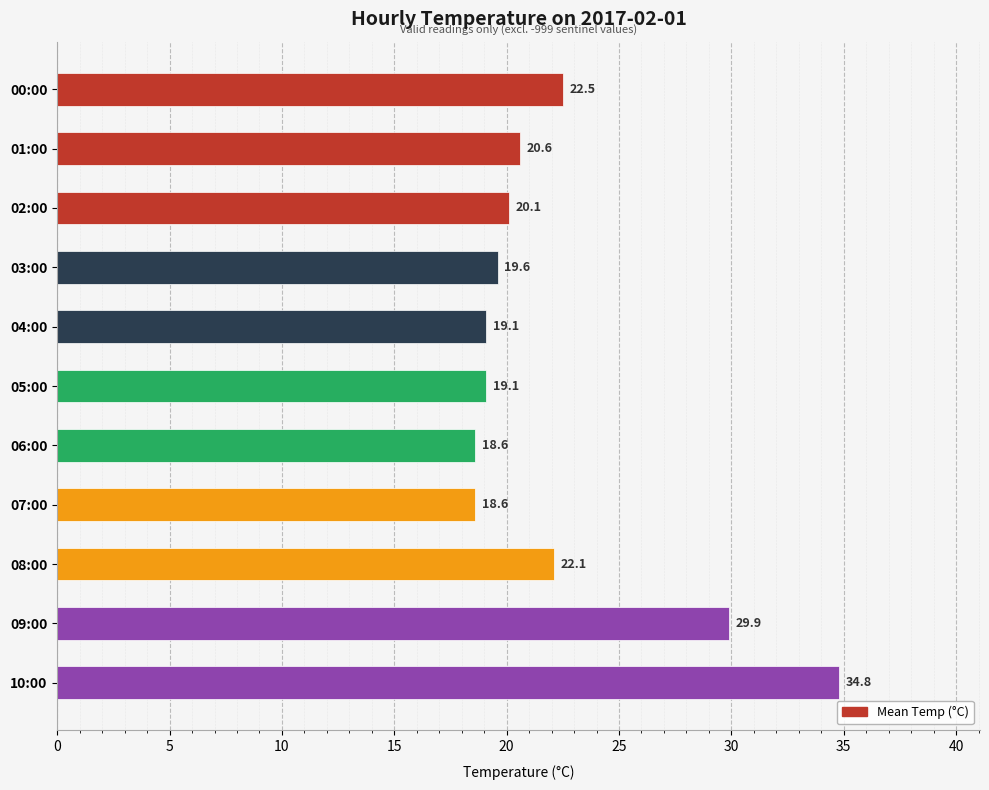

The chart shows a value of 22.1 at 08:00. True or false?

True